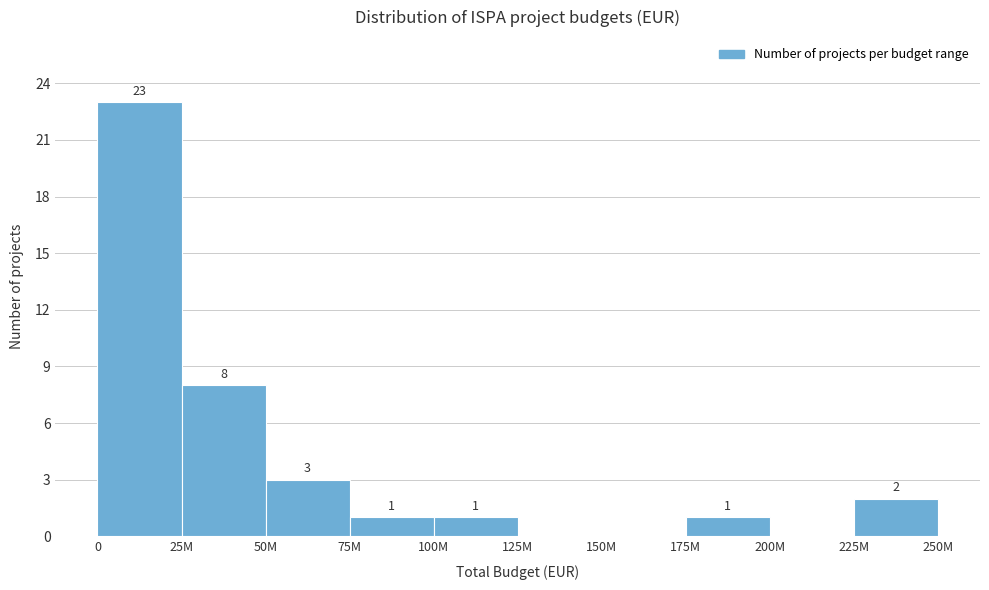

Reading left to right, what are all the values shown in this chart?

0=23	25M=8	50M=3	75M=1	100M=1	125M=0	150M=0	175M=1	200M=0	225M=2